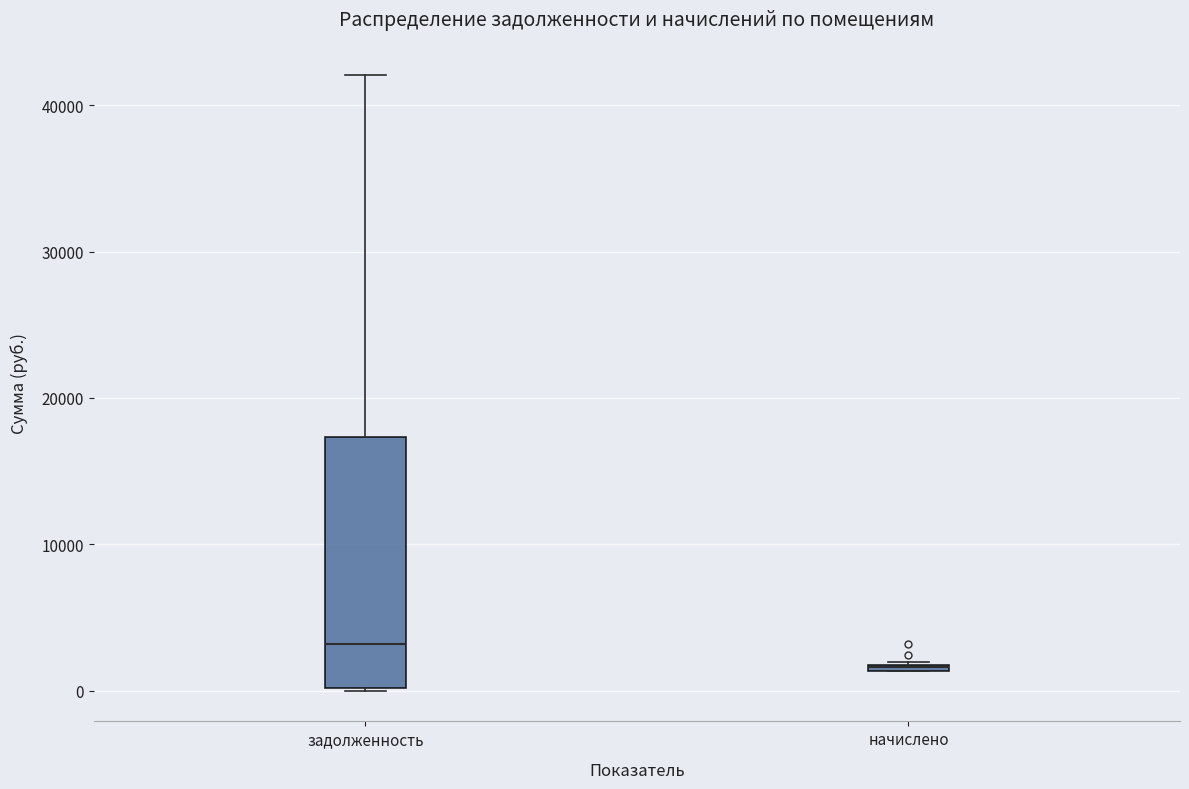

Which box is the tallest, from its lower edge to its upper edge?

задолженность